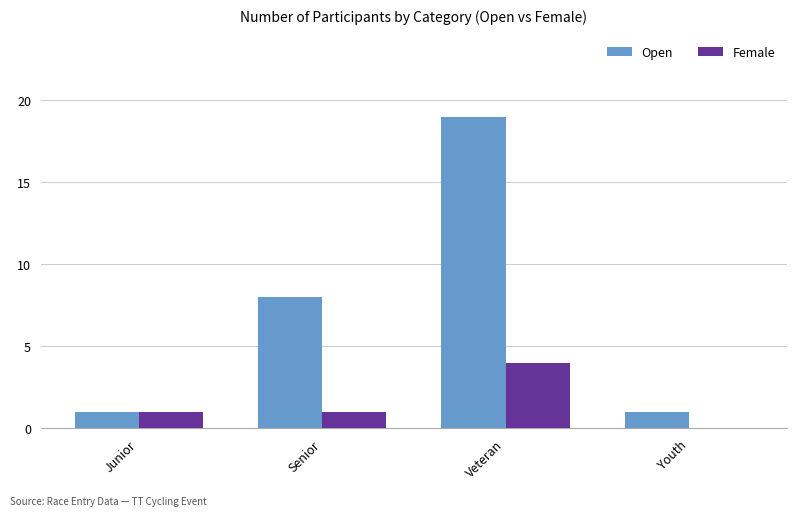

What is the maximum value for Female?

4